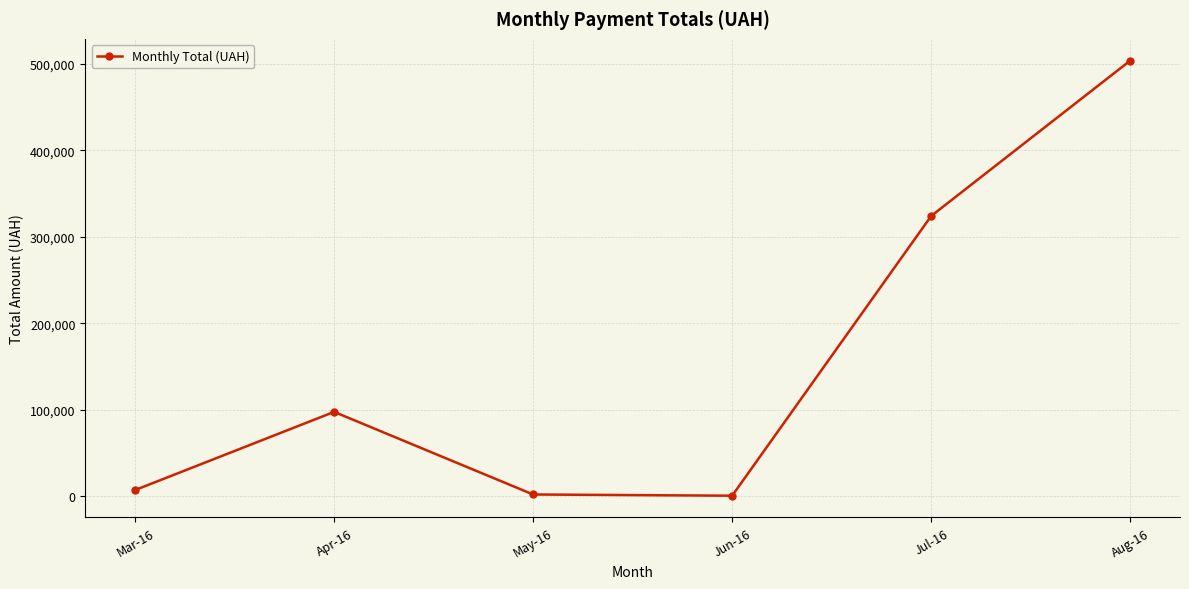

What is the label of the 3rd point from the right?

Jun-16